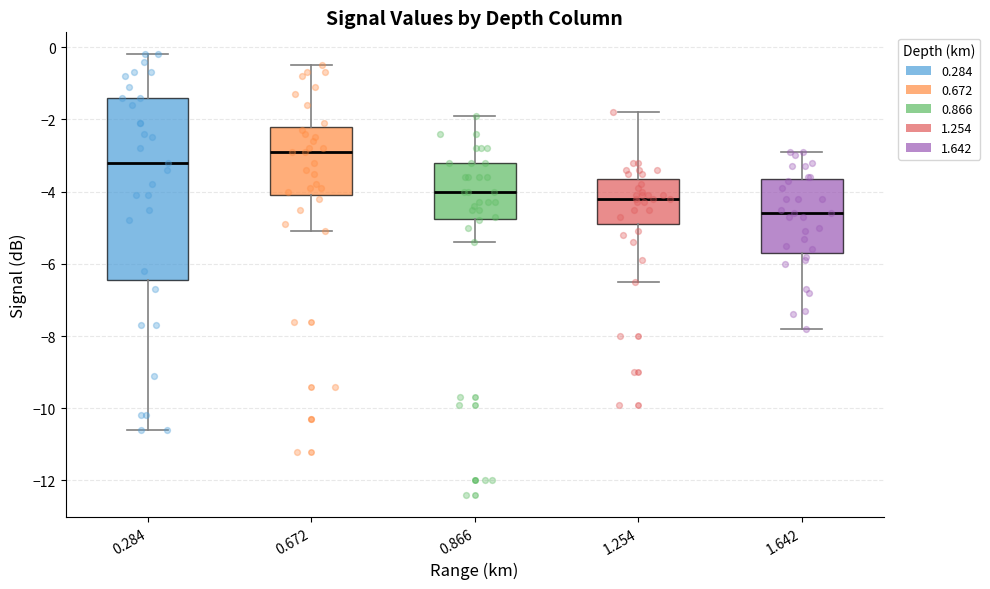

Which box's median line is the highest?

0.672